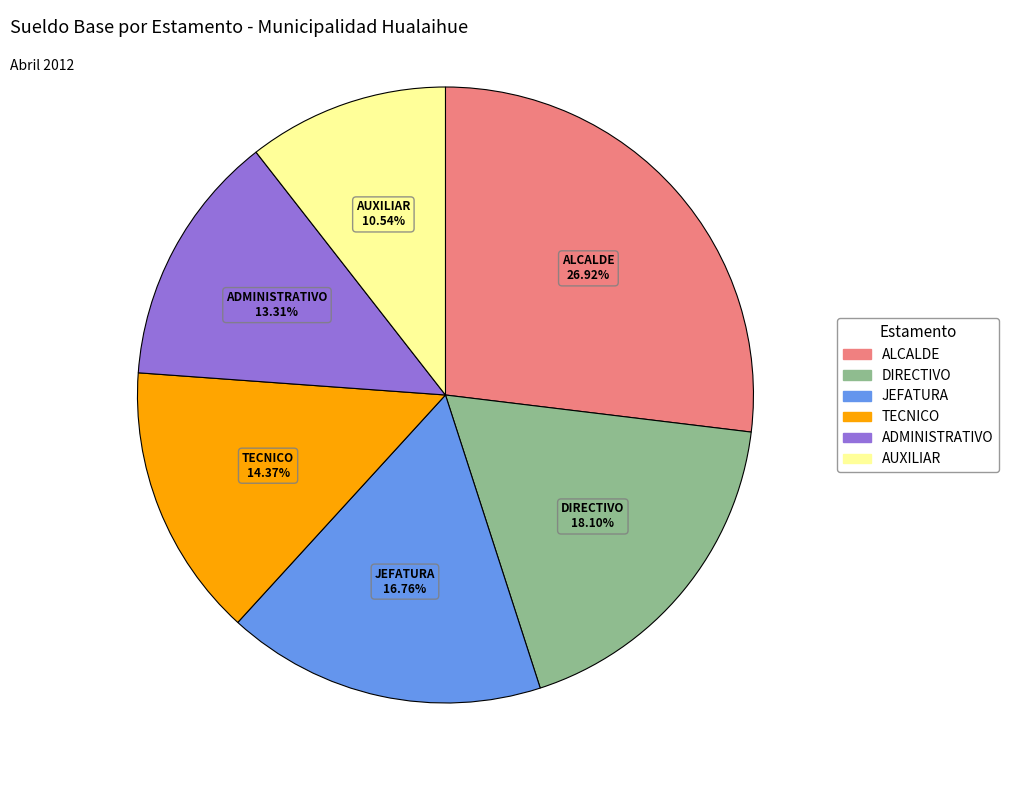

To the nearest percent, what is the average slice percentage?

17%